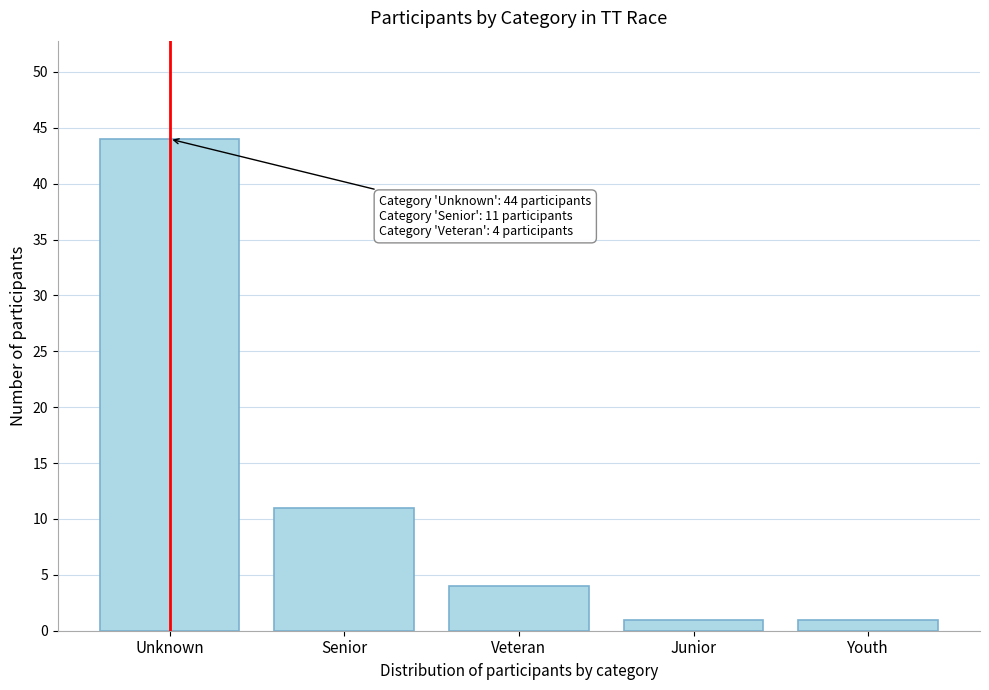

Reading right to left, what are all the values shown in this chart?

1	1	4	11	44